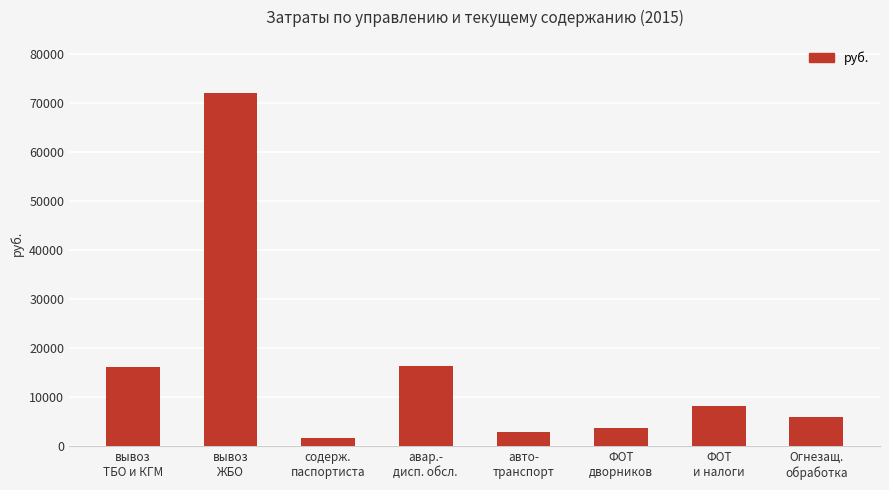

What is the label of the 1st bar from the left?

вывоз
ТБО и КГМ